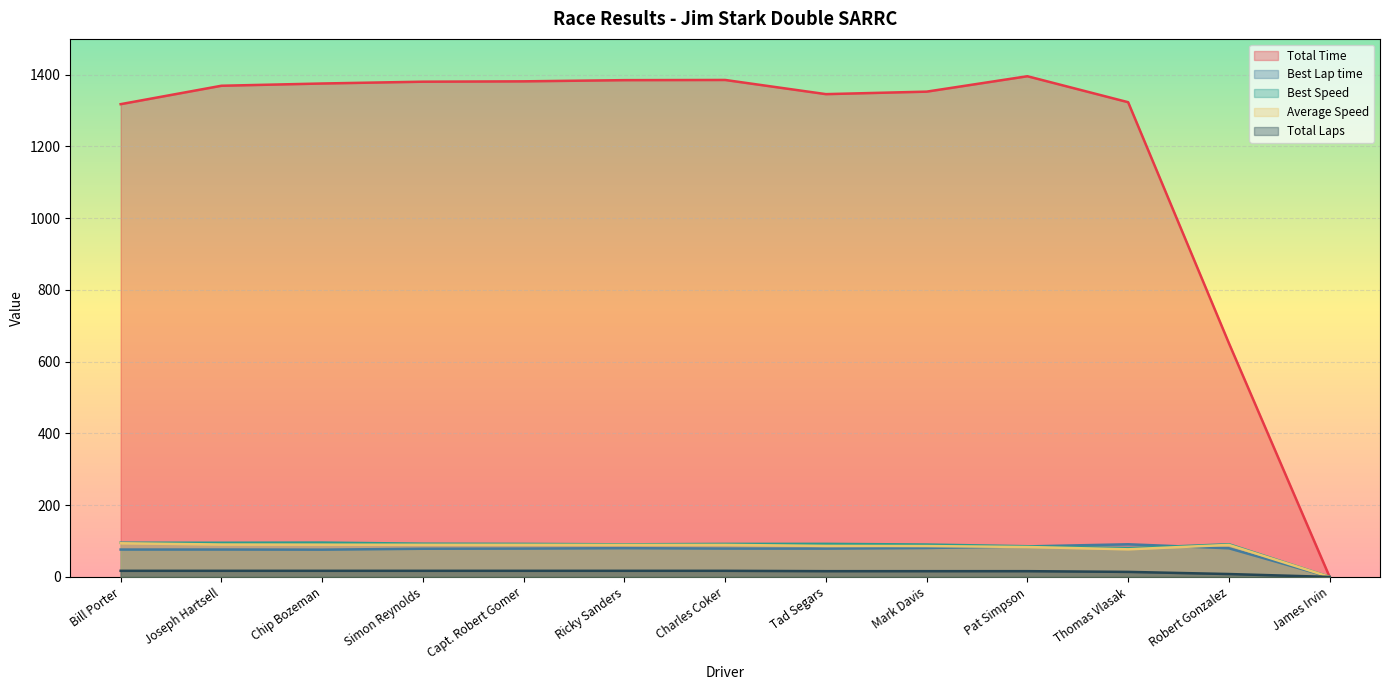

Reading right to left, extract all data points from this chart.

Total Time: 0.0	651.8	1323.5	1395.9	1352.9	1346.0	1385.5	1385.0	1381.7	1380.7	1375.6	1369.3	1318.0
Best Lap time: 0.0	79.8	91.0	85.0	80.6	78.9	79.0	80.1	79.0	78.5	76.0	76.4	76.3
Best Speed: 0.0	91.1	79.9	85.5	90.3	92.2	92.0	90.8	92.1	92.6	95.7	95.2	95.3
Average Speed: 0.0	89.2	76.9	83.4	86.0	86.4	89.2	89.3	89.5	89.5	89.9	90.3	93.8
Total Laps: 0.0	8.0	14.0	16.0	16.0	16.0	17.0	17.0	17.0	17.0	17.0	17.0	17.0